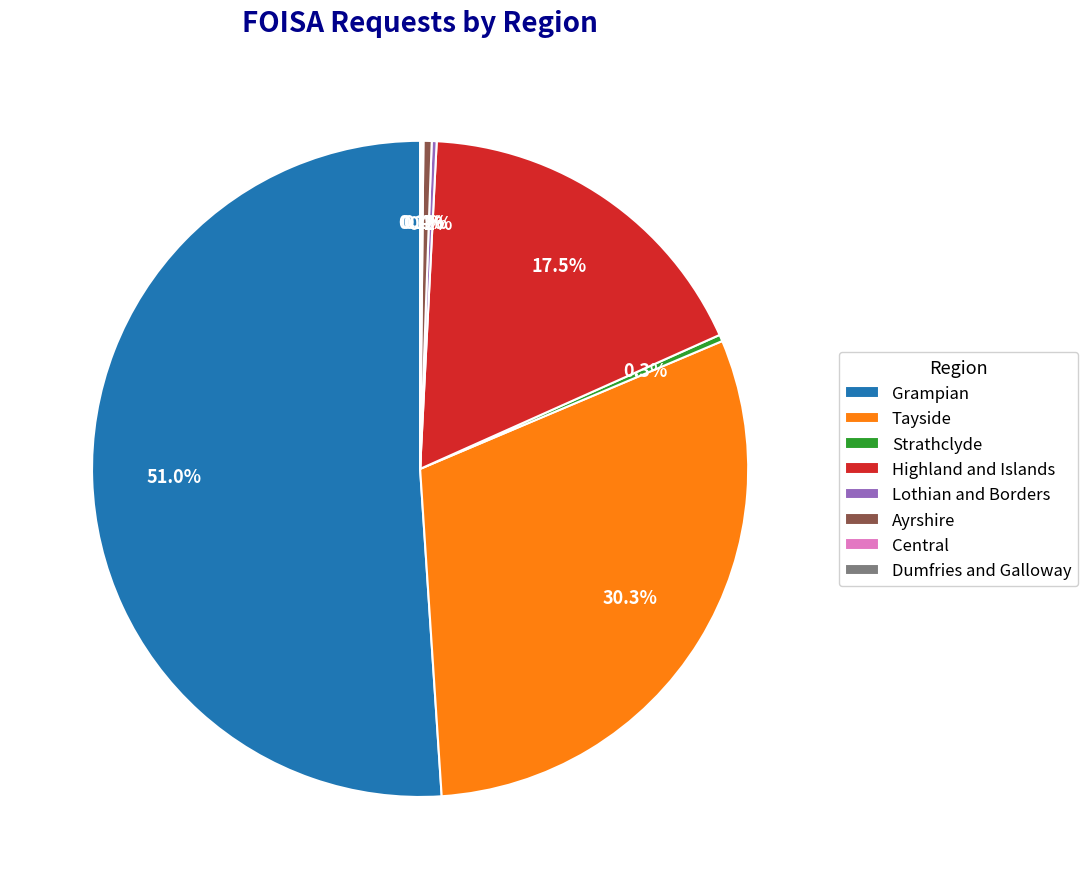

Which slice is the largest?

Grampian